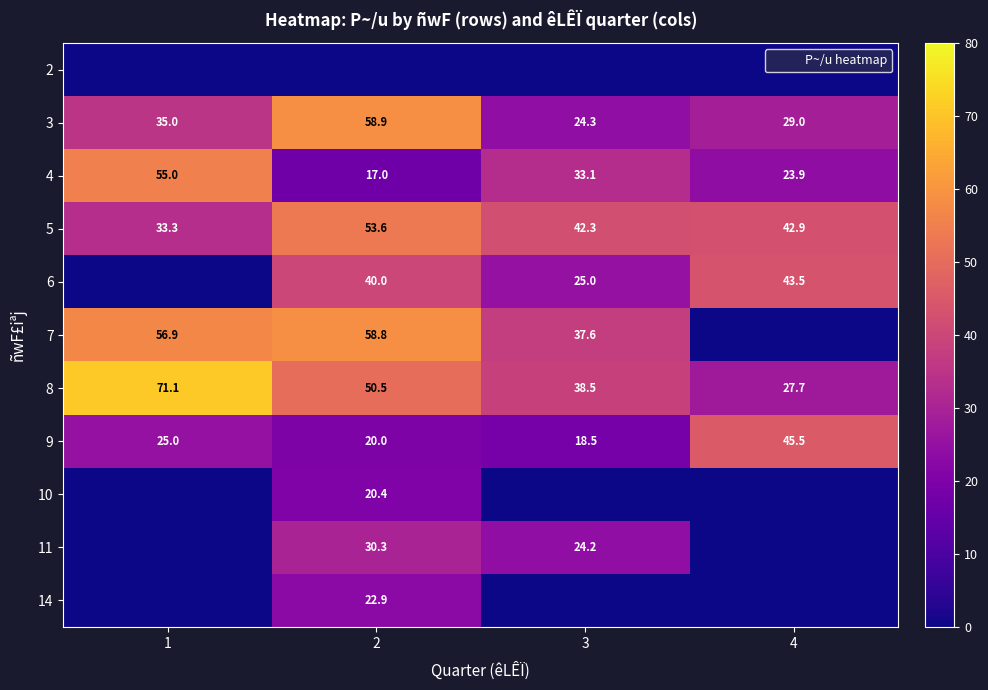

Which has a higher value, 2 or 3?

2